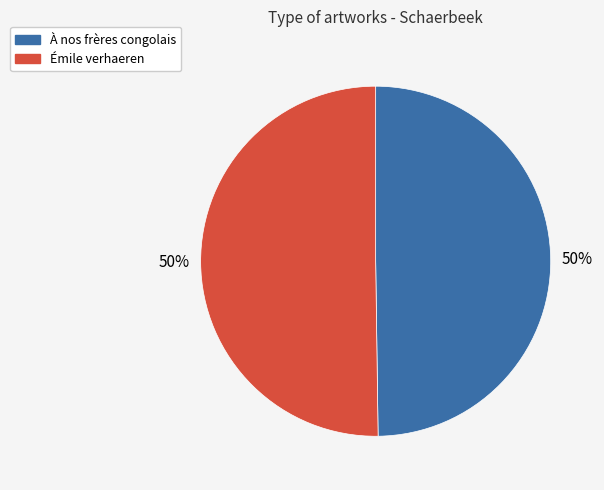

The À nos frères congolais slice represents 50% of the pie. True or false?

True